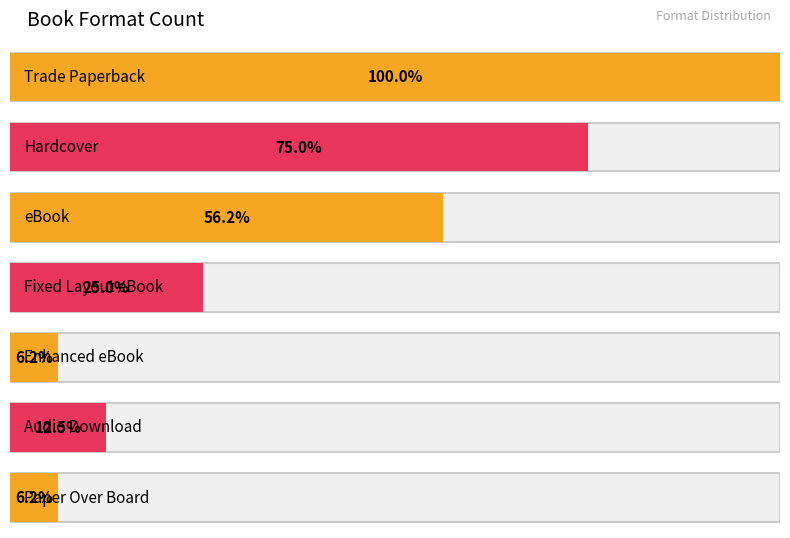

List the labels in order of value, smallest first.

Enhanced eBook, Paper Over Board, Audio Download, Fixed Layout eBook, eBook, Hardcover, Trade Paperback